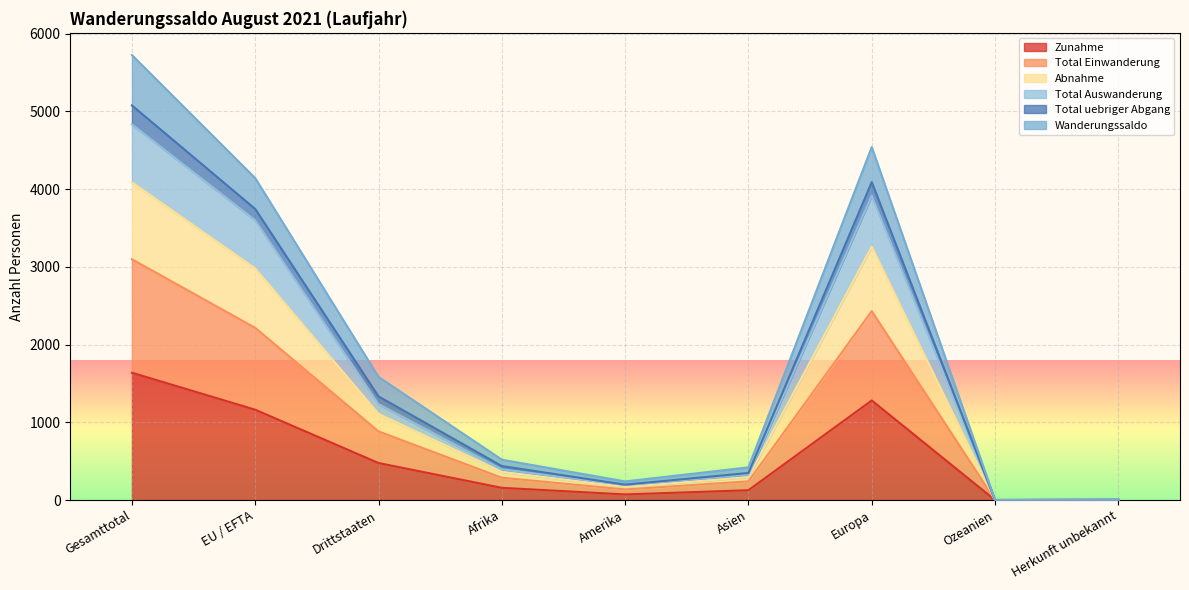

At which category is the sum across all series the highest?

Gesamttotal